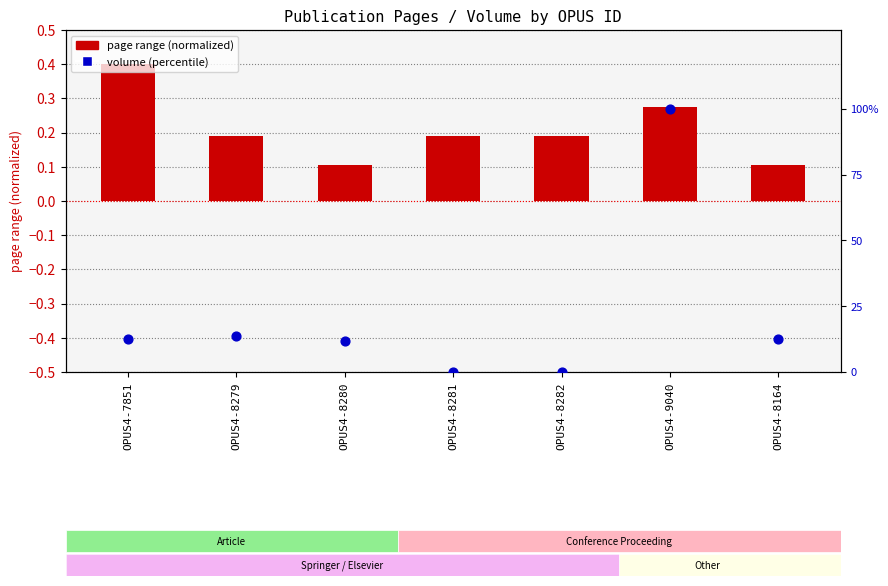

What is the total value across all series at OPUS4-9040?

100.3